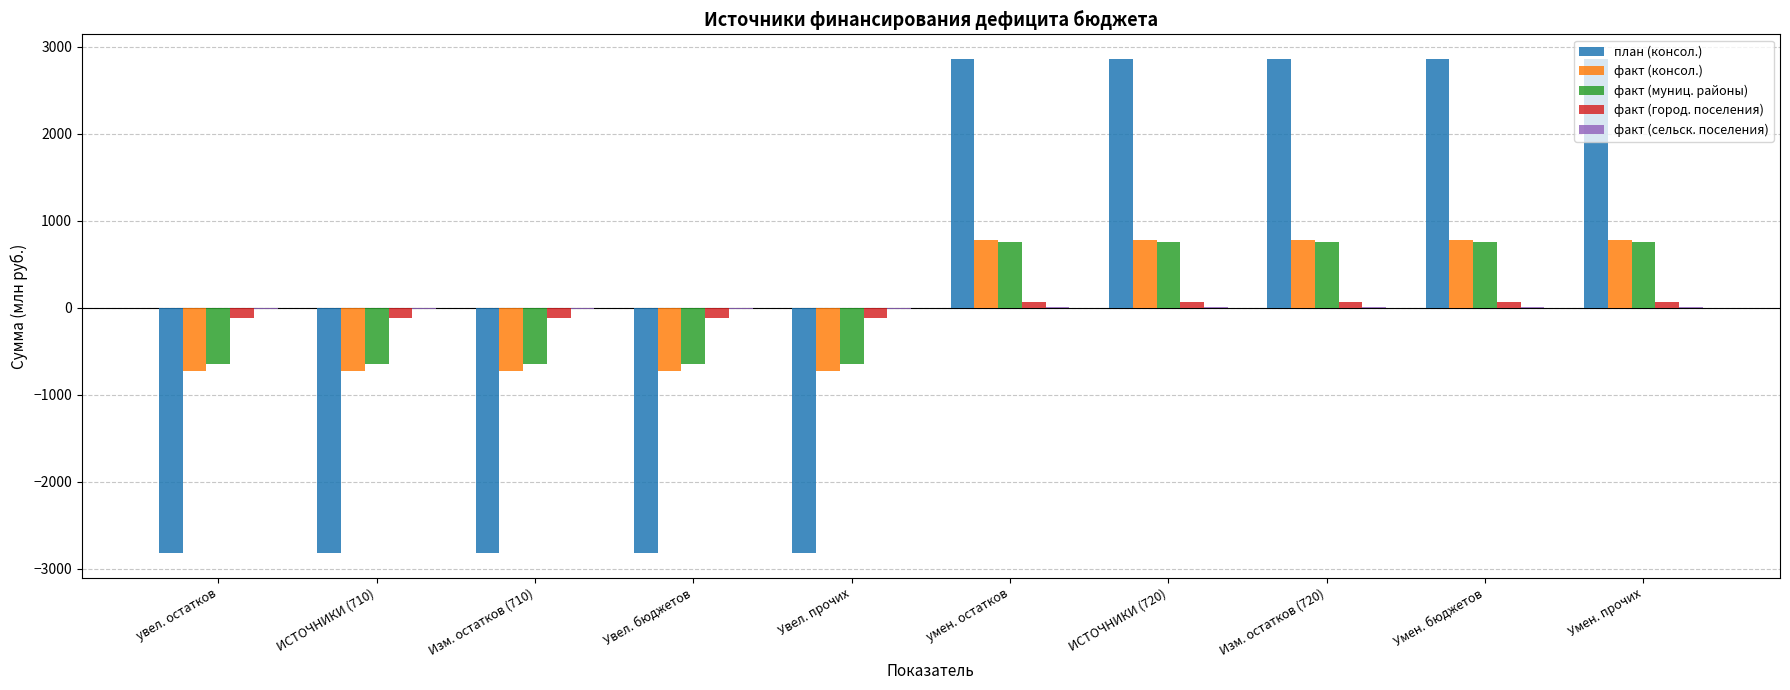

Is the value of факт (город. поселения) at Умен. бюджетов greater than the value of факт (консол.) at Умен. прочих?

No